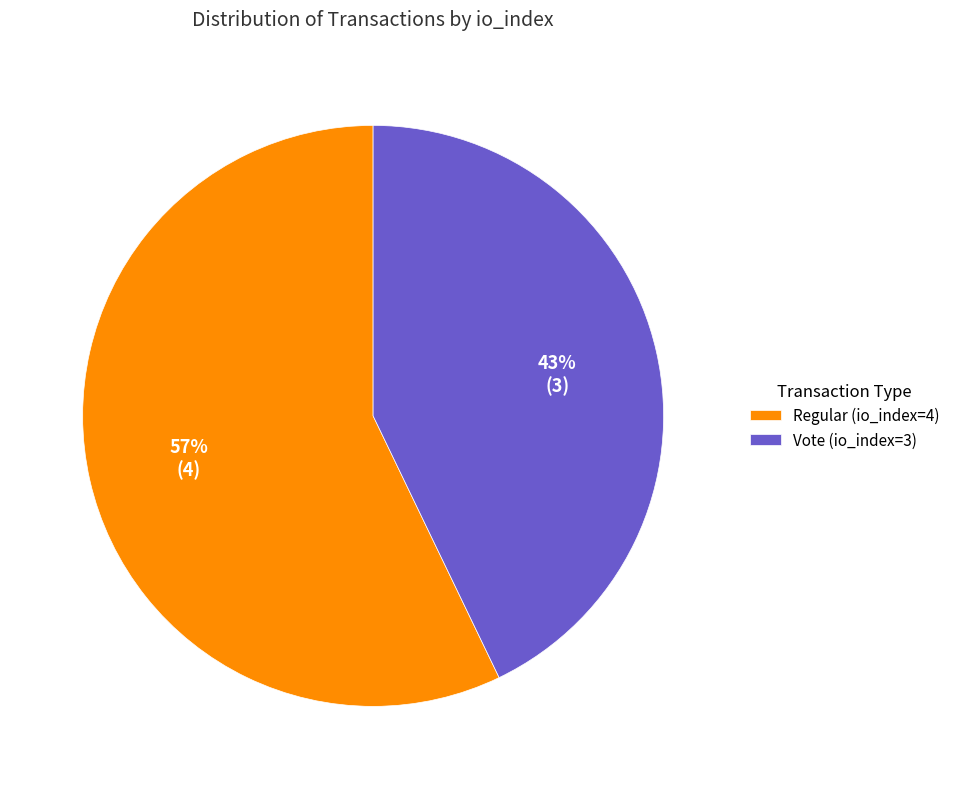

Rank the categories by value from lowest to highest.

Vote (io_index=3), Regular (io_index=4)